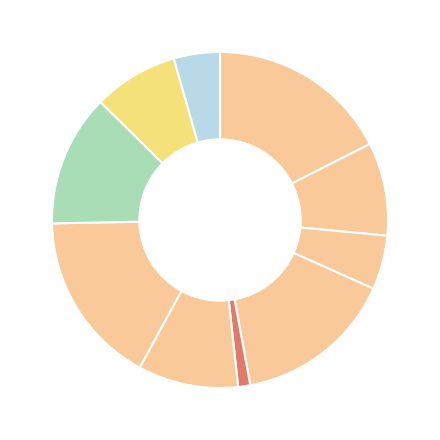

How many segments does this pie chart have?

10